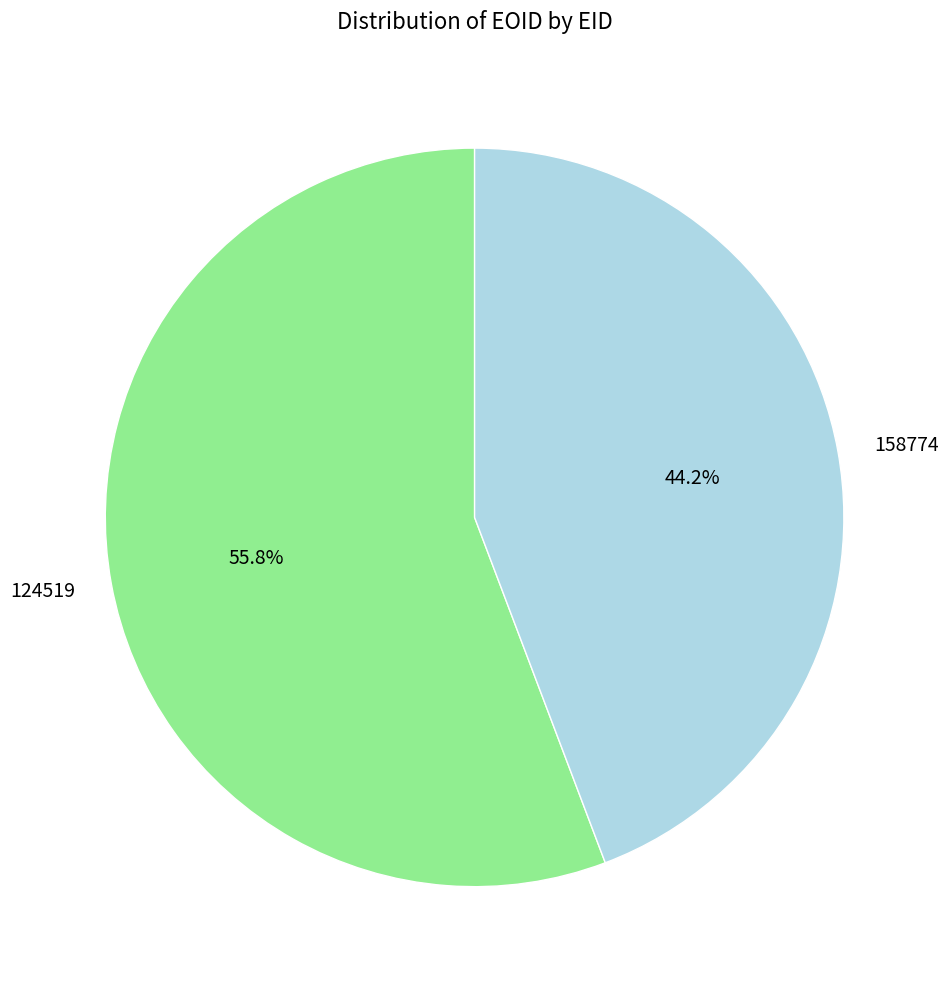

What is the majority slice?

124519